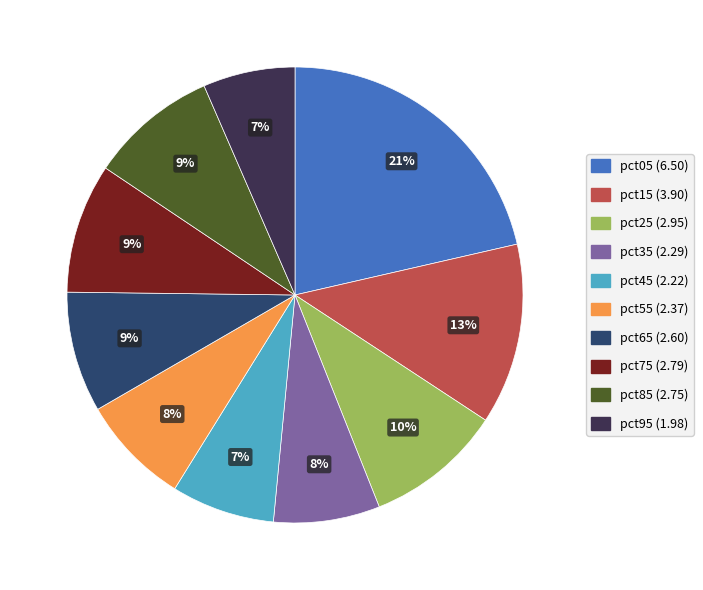

Approximately how many times larger is the value at pct65 compared to pct25?

0.9